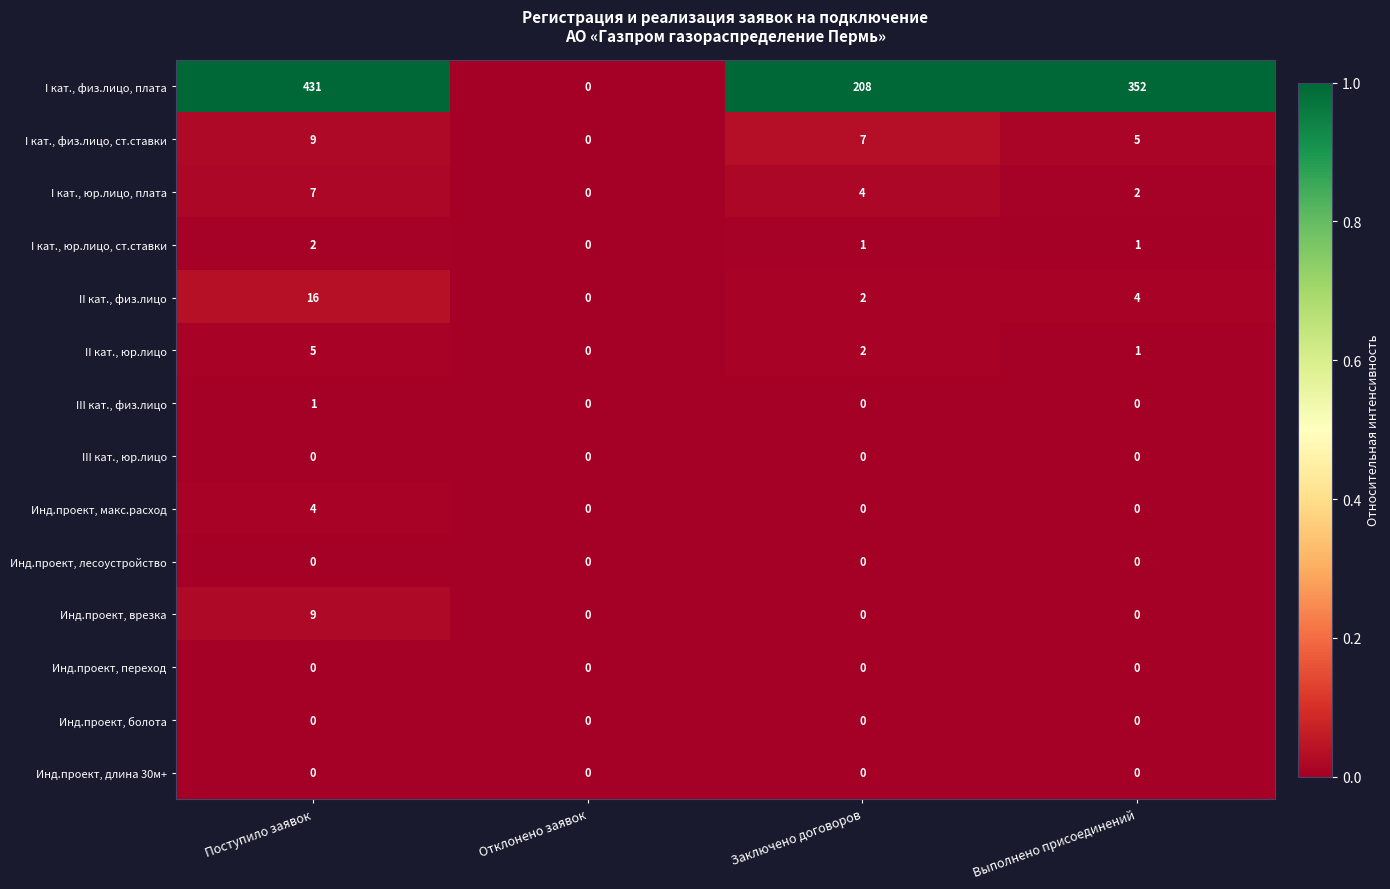

How many Инд.проект, макс.расход values are between 0 and 4?

4